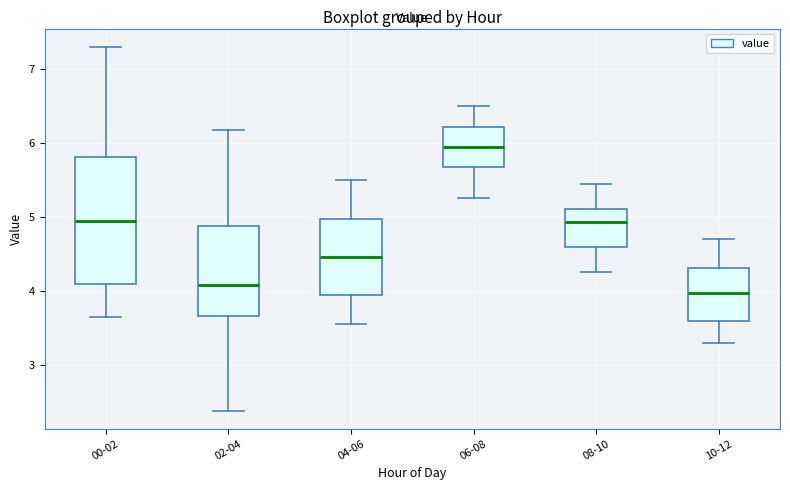

Which box has the lowest median line?

10-12